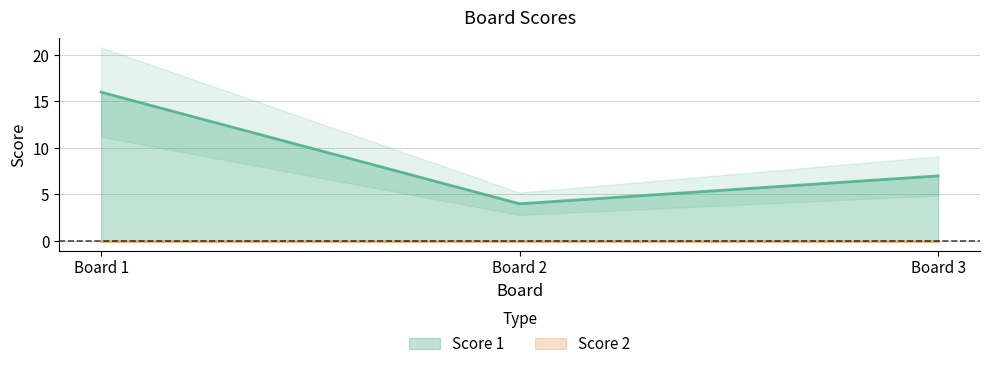

Rank the categories by Score 1 value from highest to lowest.

Board 1, Board 3, Board 2